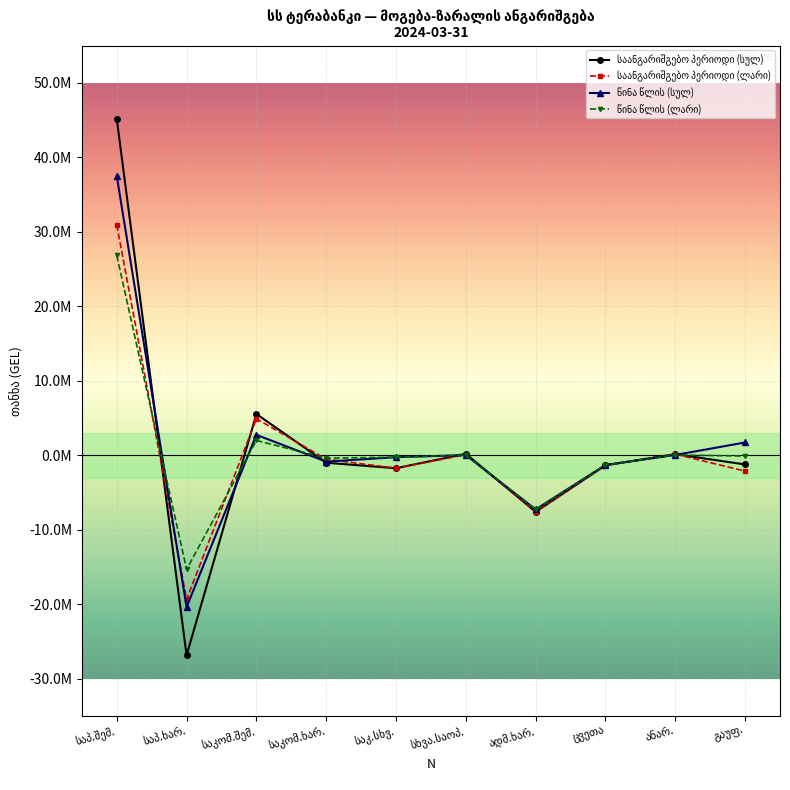

Does the chart have visible grid lines?

Yes